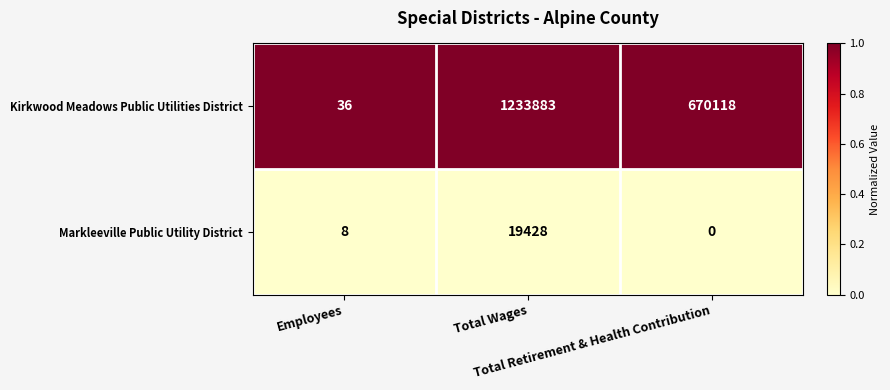

Which label corresponds to the smallest value in the chart?

Total Retirement & Health Contribution